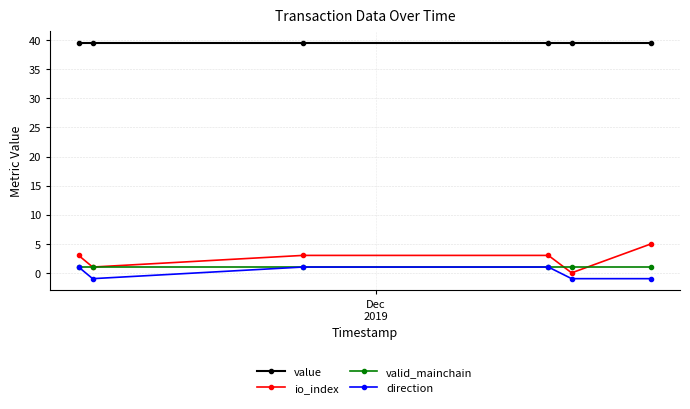

At how many categories does at least one series exceed 6?

6